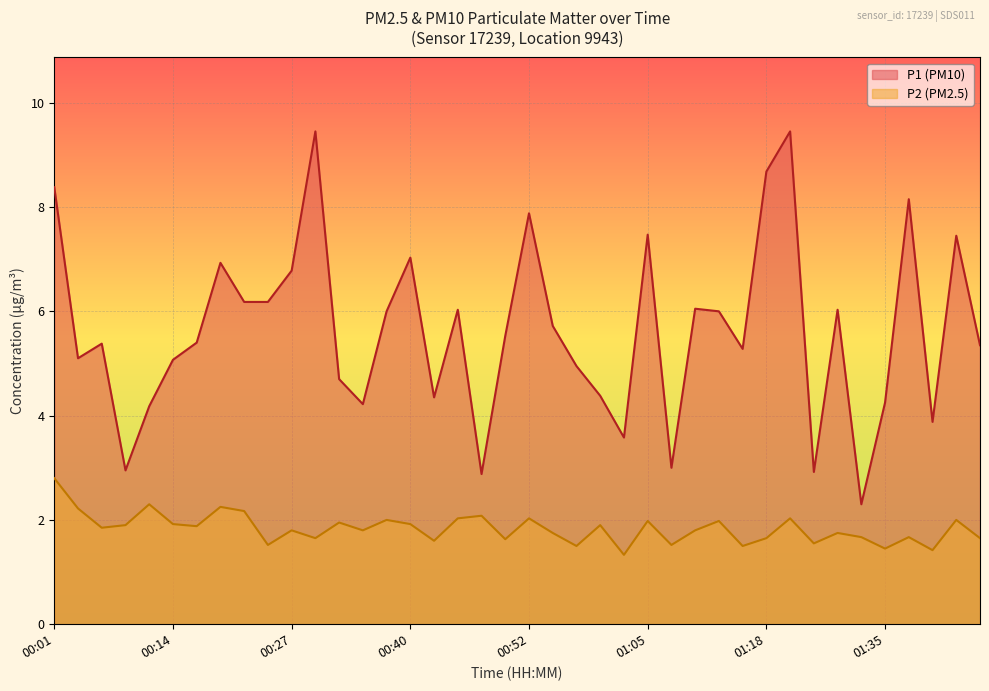

How many lines are shown in the chart?

2